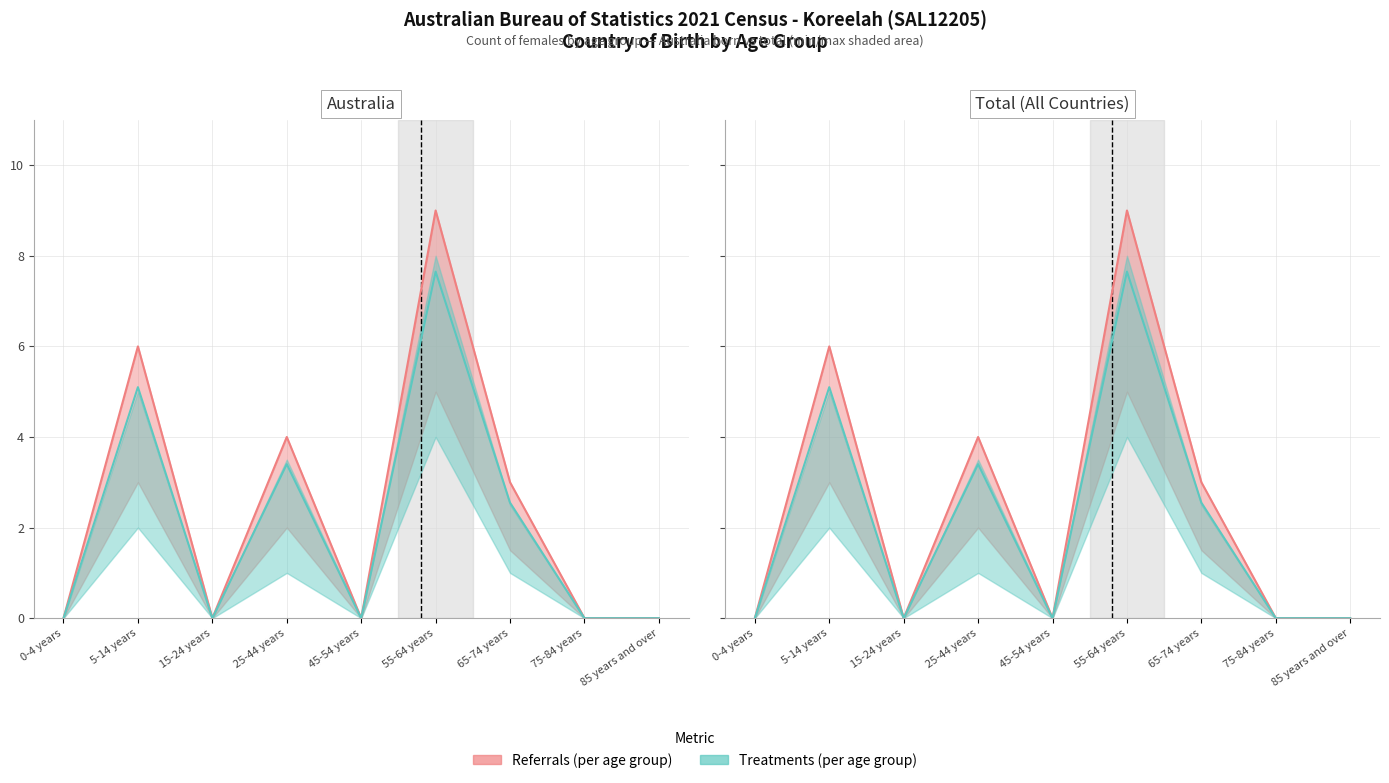

List the labels in order of value, smallest first.

0-4 years, 15-24 years, 45-54 years, 75-84 years, 85 years and over, 65-74 years, 25-44 years, 5-14 years, 55-64 years